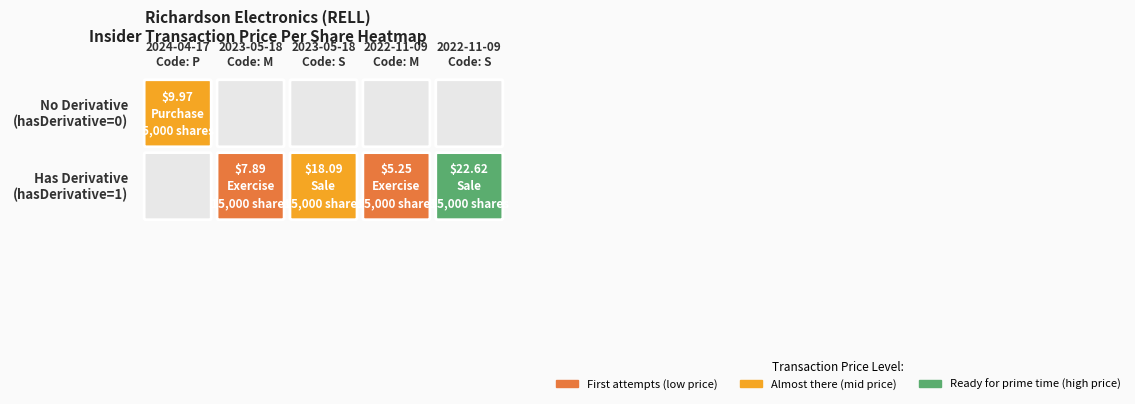

What is the average value of the transactionPricePerShare series?

12.8